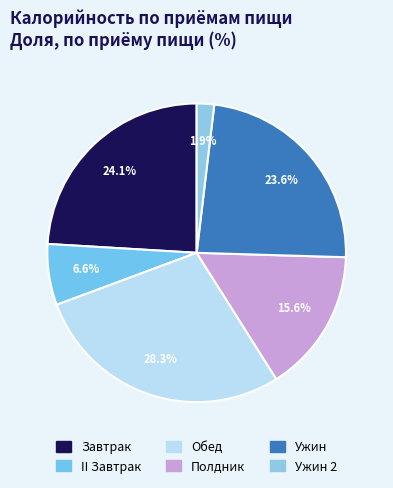

How many slices are in this pie chart?

6